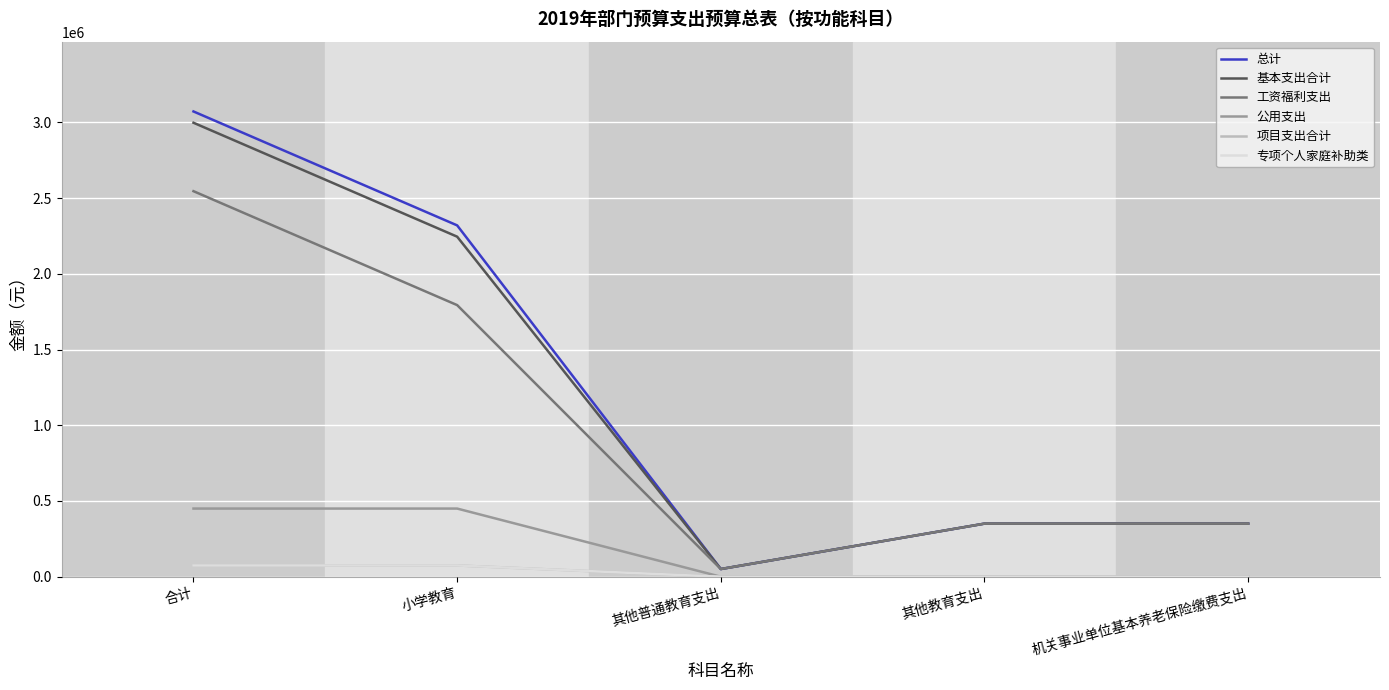

Between 其他普通教育支出 and 机关事业单位基本养老保险缴费支出, which is larger?

机关事业单位基本养老保险缴费支出